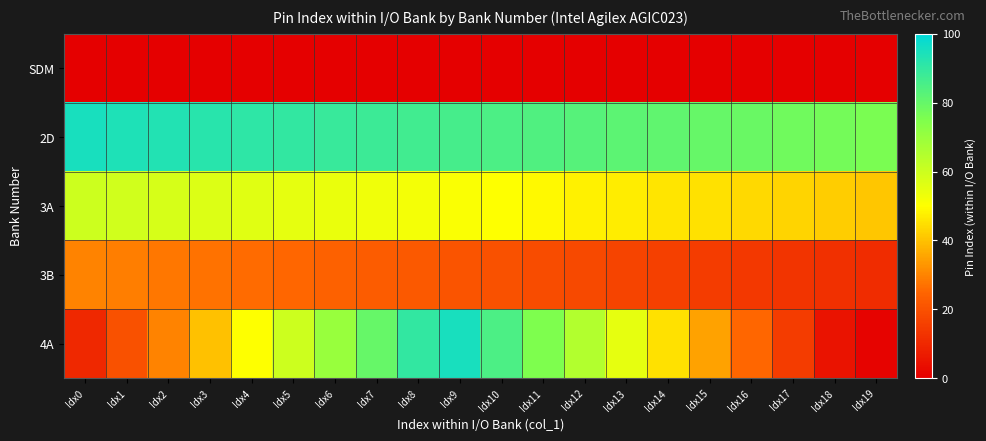

Reading left to right, extract all data points from this chart.

SDM: Idx0=0	Idx1=0	Idx2=0	Idx3=0	Idx4=0	Idx5=0	Idx6=0	Idx7=0	Idx8=0	Idx9=0	Idx10=0	Idx11=0	Idx12=0	Idx13=0	Idx14=0	Idx15=0	Idx16=0	Idx17=0	Idx18=0	Idx19=0
2D: Idx0=95	Idx1=94	Idx2=93	Idx3=92	Idx4=91	Idx5=90	Idx6=89	Idx7=88	Idx8=87	Idx9=86	Idx10=85	Idx11=84	Idx12=83	Idx13=82	Idx14=81	Idx15=80	Idx16=79	Idx17=78	Idx18=77	Idx19=76
3A: Idx0=60	Idx1=59	Idx2=58	Idx3=57	Idx4=56	Idx5=55	Idx6=54	Idx7=53	Idx8=52	Idx9=51	Idx10=50	Idx11=49	Idx12=48	Idx13=47	Idx14=46	Idx15=45	Idx16=44	Idx17=43	Idx18=42	Idx19=41
3B: Idx0=30	Idx1=29	Idx2=28	Idx3=27	Idx4=26	Idx5=25	Idx6=24	Idx7=23	Idx8=22	Idx9=21	Idx10=20	Idx11=19	Idx12=18	Idx13=17	Idx14=16	Idx15=15	Idx16=14	Idx17=13	Idx18=12	Idx19=11
4A: Idx0=10	Idx1=20	Idx2=30	Idx3=40	Idx4=50	Idx5=60	Idx6=70	Idx7=80	Idx8=90	Idx9=95	Idx10=85	Idx11=75	Idx12=65	Idx13=55	Idx14=45	Idx15=35	Idx16=25	Idx17=15	Idx18=5	Idx19=1